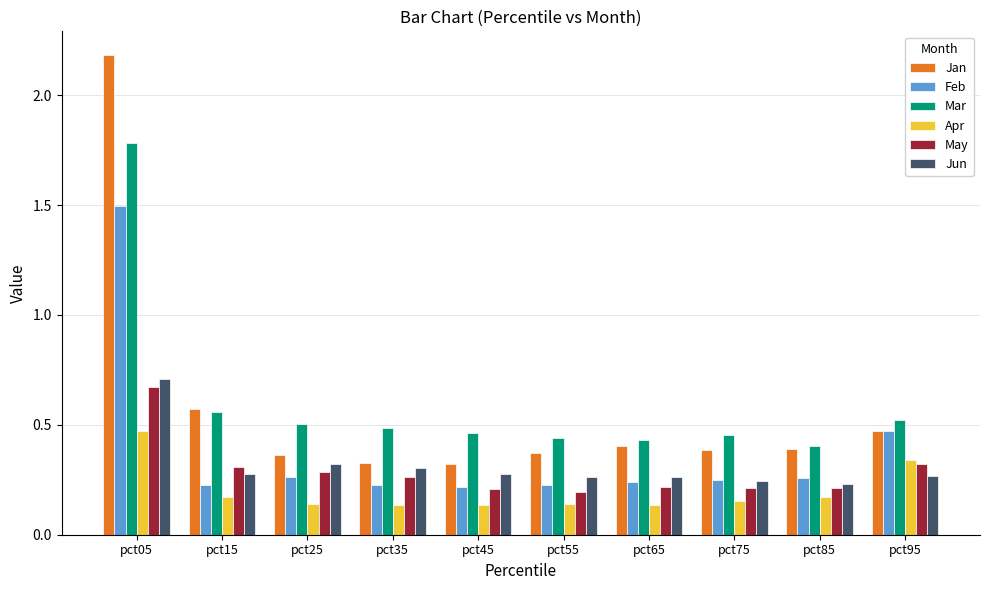

Which series has the widest spread of values?

Jan